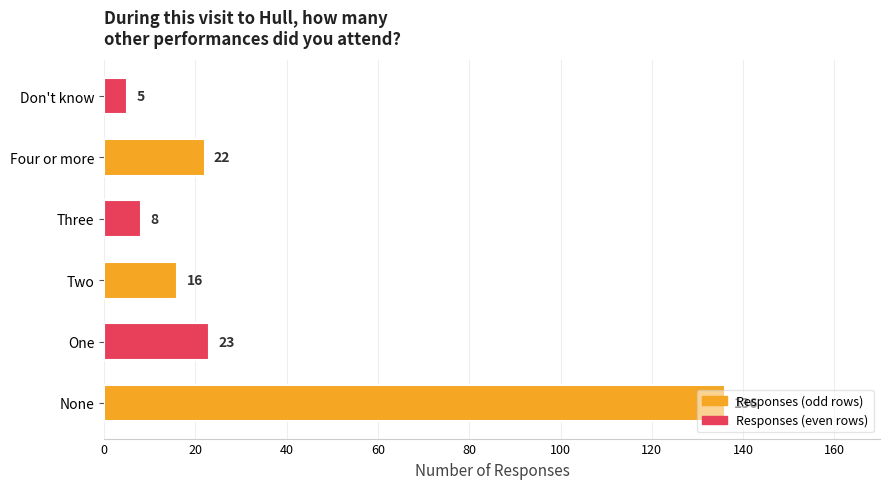

Is it true that the value at Two is 16?

True